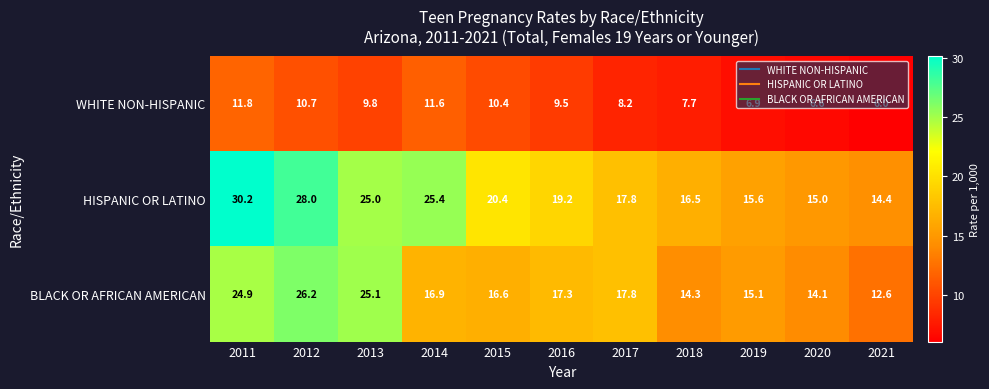

True or false: HISPANIC OR LATINO has a value of 22.4 at 2020.

False